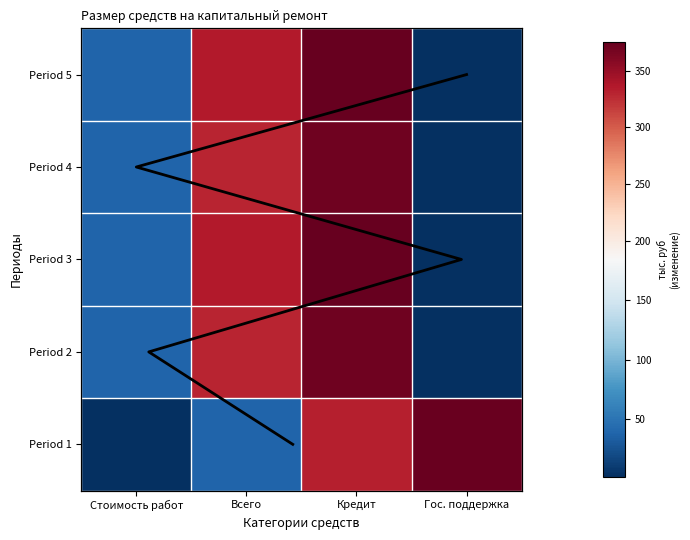

Reading right to left, list all the values displayed in this chart.

Ремонт фасада (row1): Гос. поддержка=372.2	Кредит=332.5	Всего=37.7	Стоимость работ=2.1
Ремонт фасада (row2): Гос. поддержка=2.1	Кредит=369.8	Всего=330.1	Стоимость работ=37.7
Ремонт фасада (row3): Гос. поддержка=2.1	Кредит=375.1	Всего=335.3	Стоимость работ=37.7
Ремонт фасада (row4): Гос. поддержка=2.1	Кредит=369.6	Всего=329.9	Стоимость работ=37.7
Ремонт фасада (row5): Гос. поддержка=2.0	Кредит=375.1	Всего=335.3	Стоимость работ=37.8